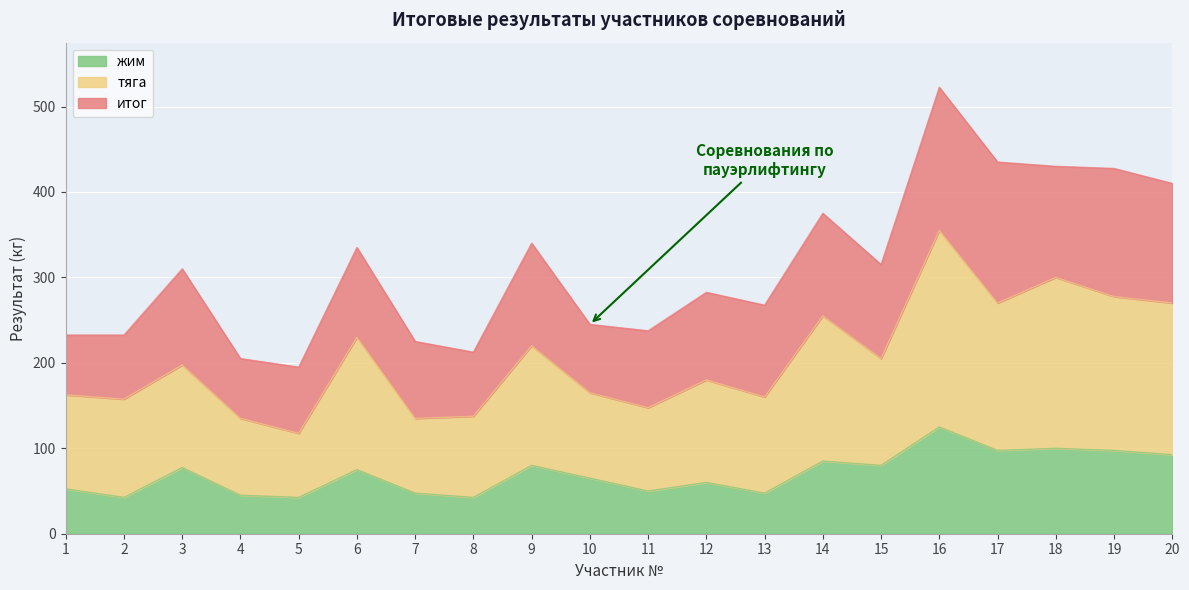

At how many categories does at least one series exceed 386?

5